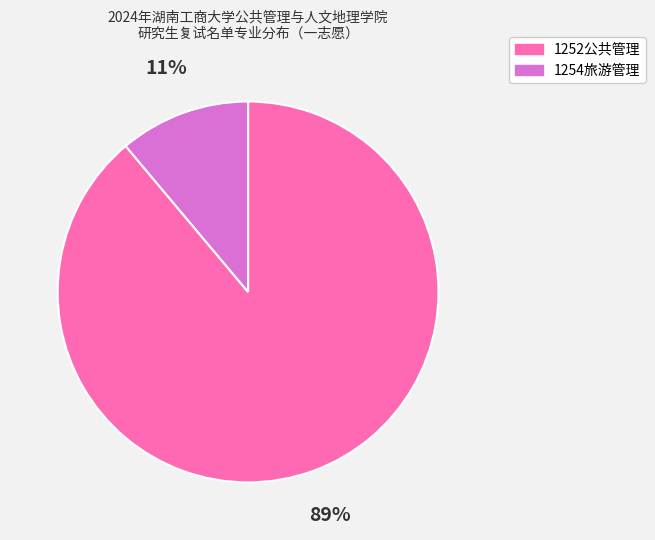

Do 1254旅游管理 and 1252公共管理 together represent more than half of the pie?

Yes